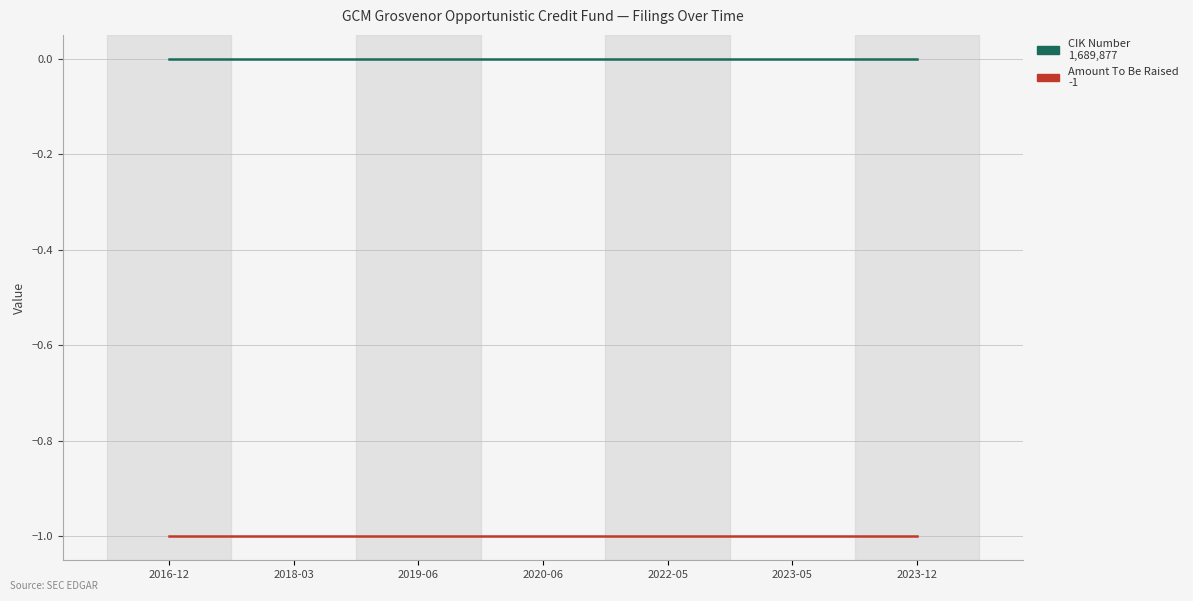

What is the difference between the highest and lowest values at 2022-05?

1